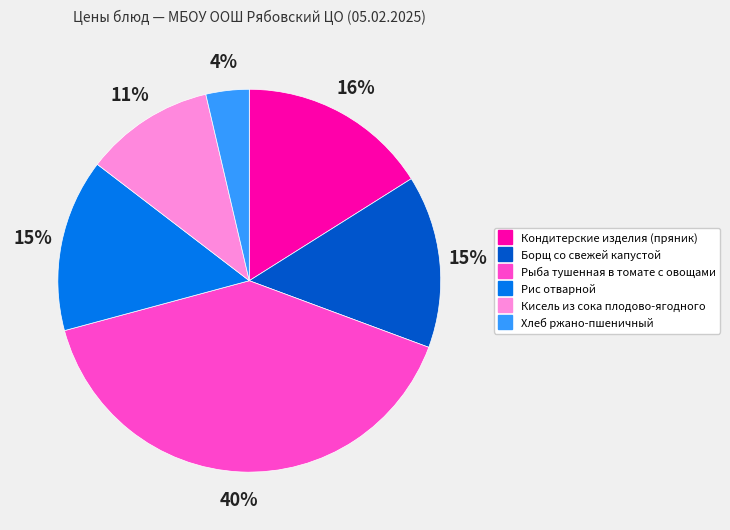

How many segments does this pie chart have?

6